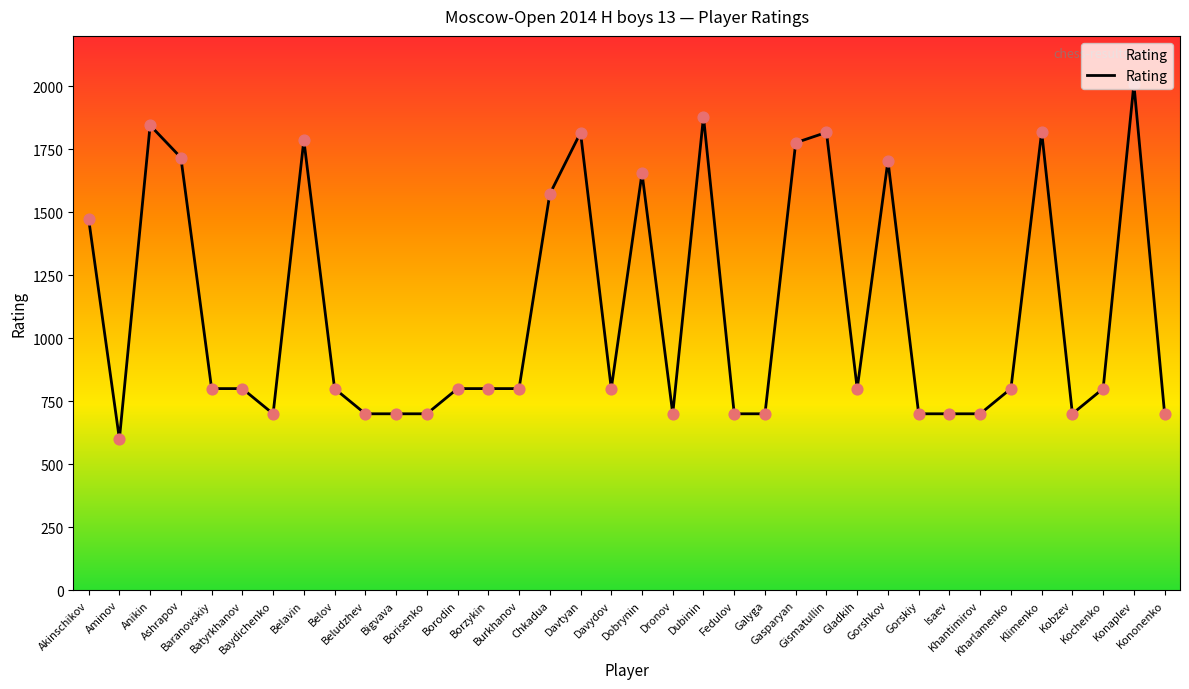

What is the ratio of the value at Kononenko to the value at Borisenko?

1.0